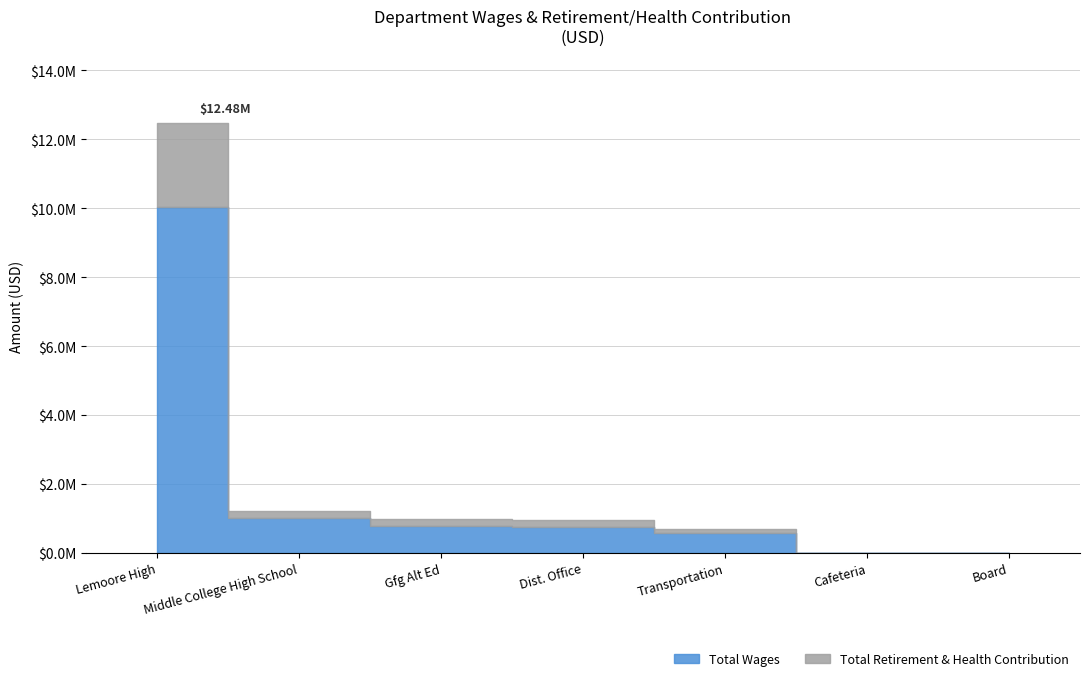

Does the chart display data point markers on the line(s)?

No